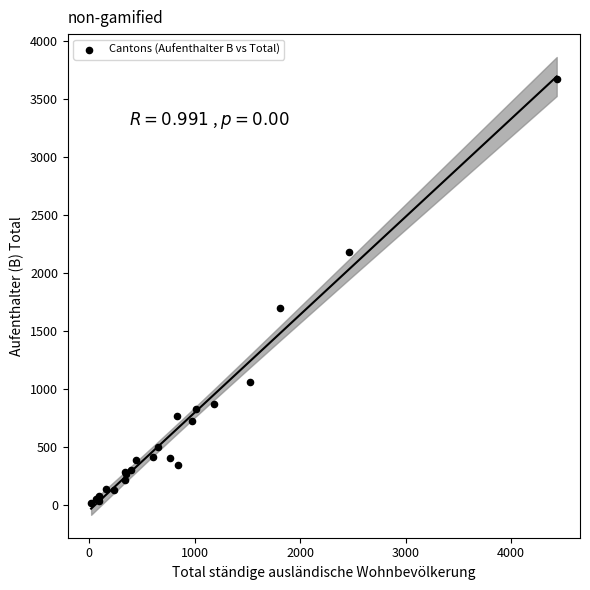

What Y value in the scatter plot is closest to 1843?

1698